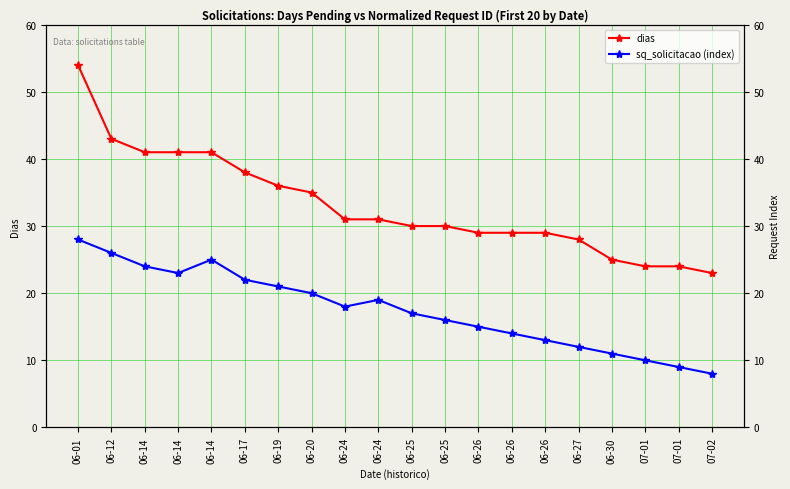

What are all the series names shown in the legend?

dias, sq_solicitacao (index)